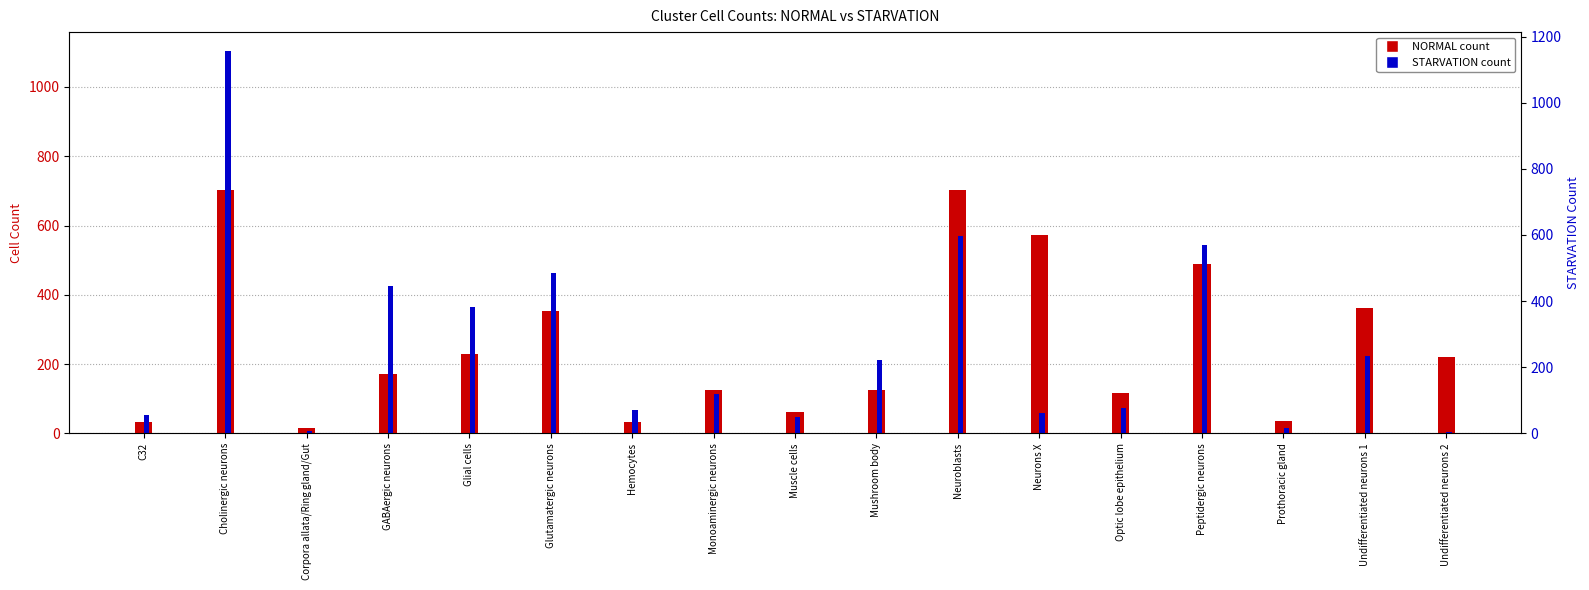

Which label corresponds to the smallest value in the chart?

Undifferentiated neurons 2